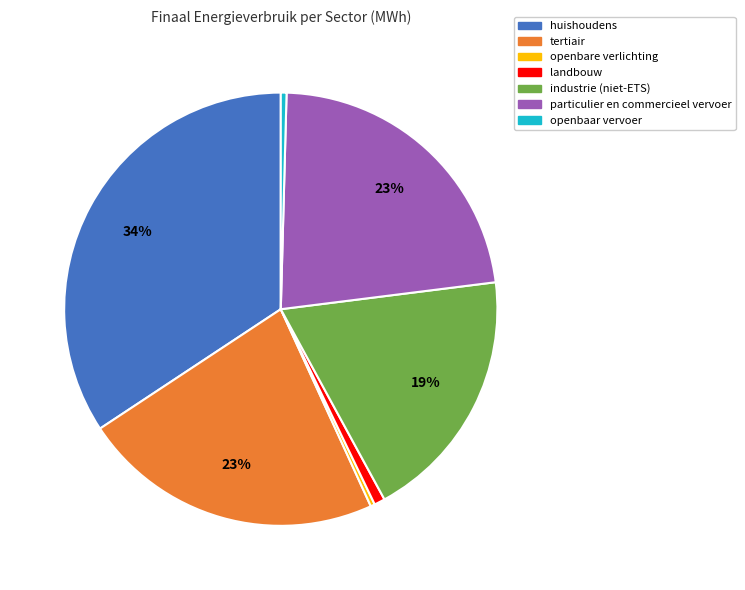

Is there a majority slice in this chart?

No